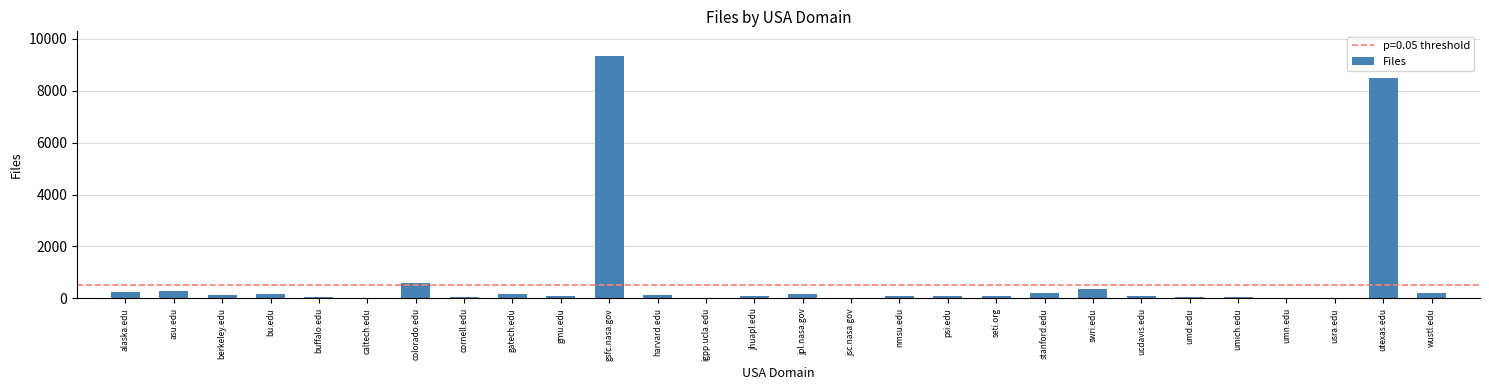

The chart shows a value of 578 at colorado.edu. True or false?

True